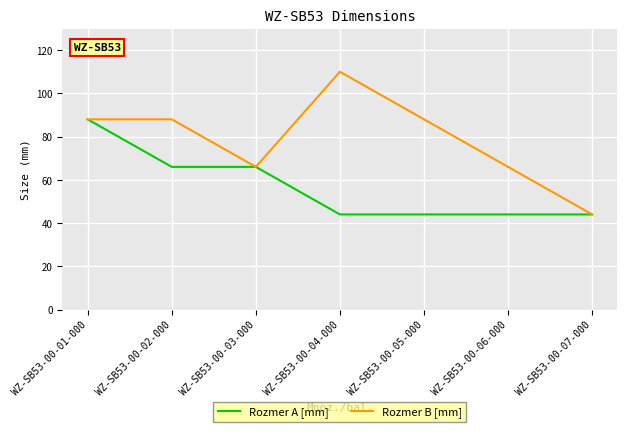

What position from the left is WZ-SB53-00-06-000?

6